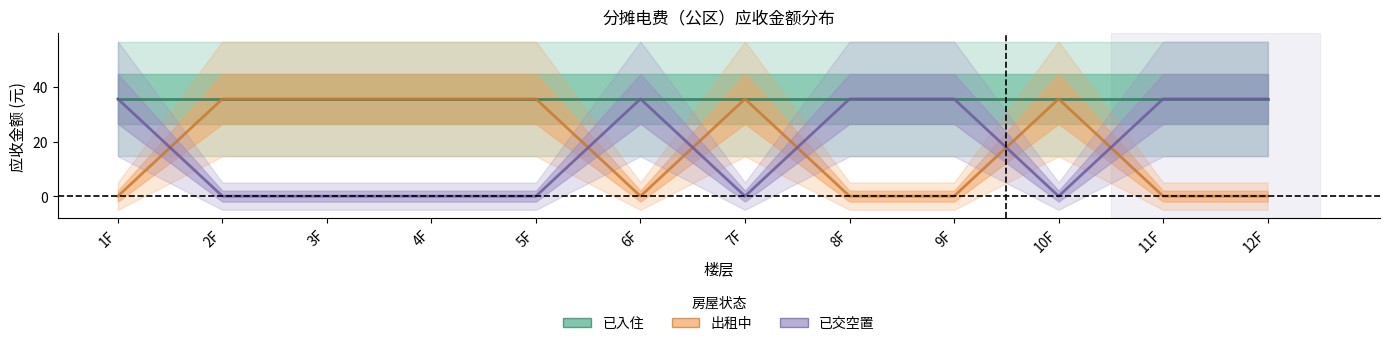

How many lines are shown in the chart?

3